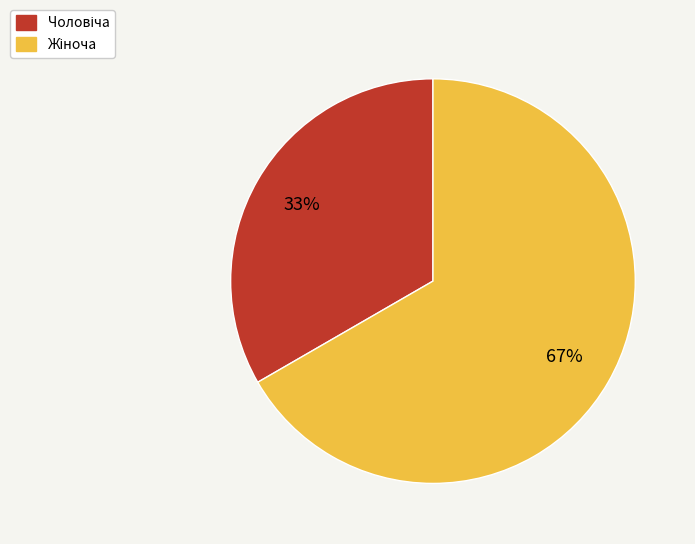

To the nearest percent, what is the average slice percentage?

50%